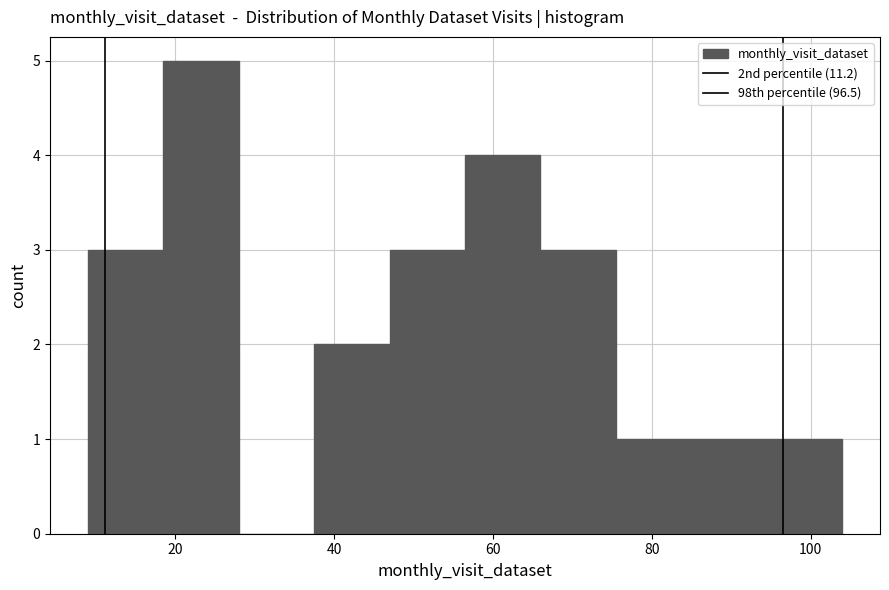

Which range on the x-axis has the tallest bar?

18.5 to 28.0